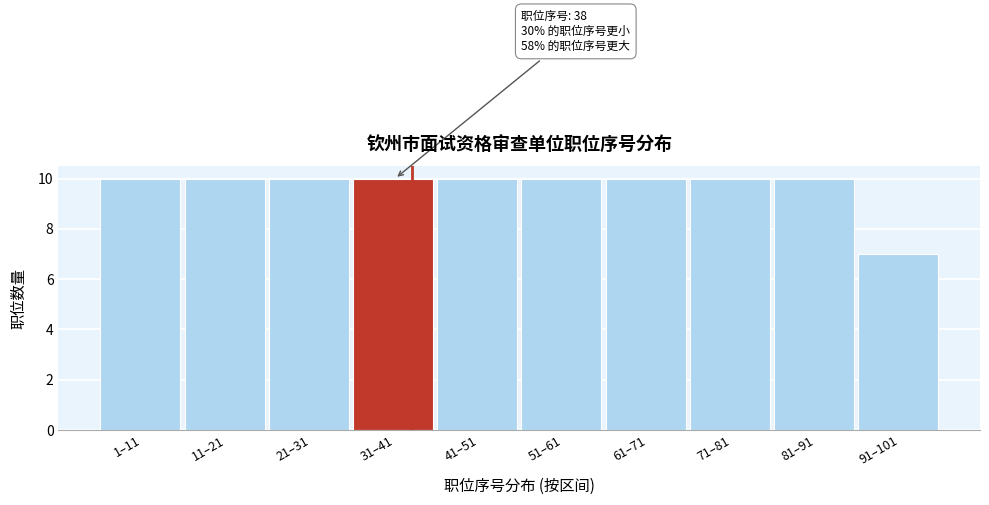

Reading left to right, what are all the values shown in this chart?

10	10	10	10	10	10	10	10	10	7